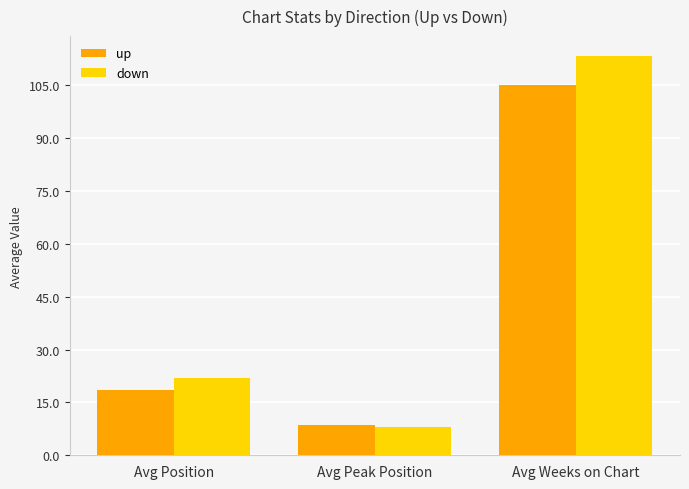

Rank the series at Avg Position from highest to lowest value.

down, up